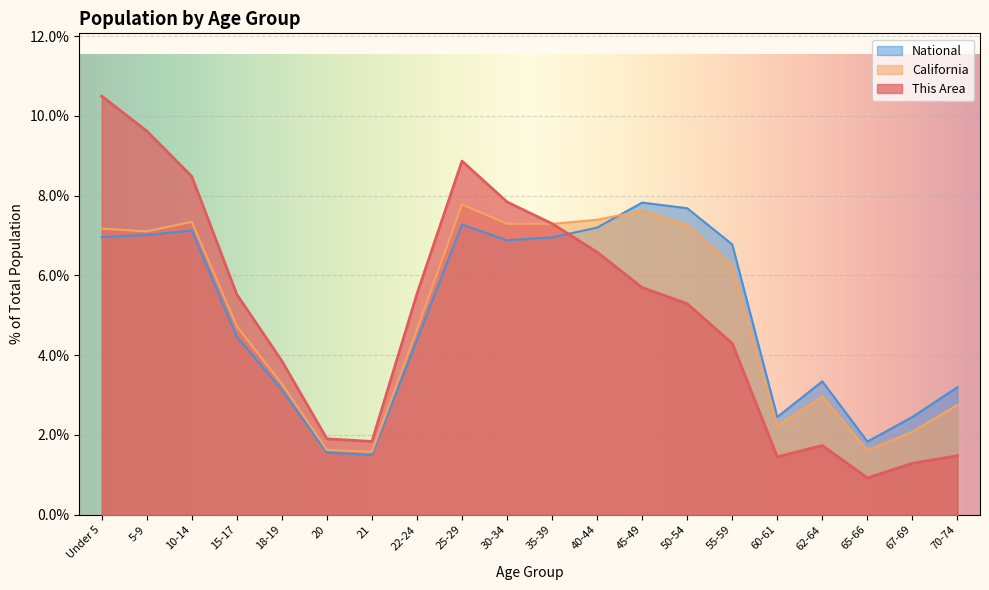

True or false: National has a value of 0.6 at 21.

False